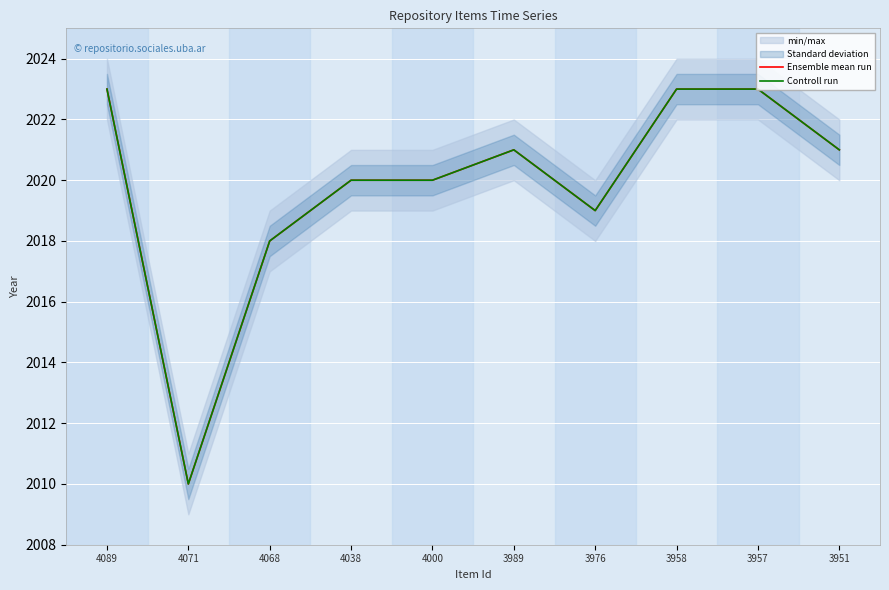

What is the difference between the Controll run values at 3989 and 4071?

11